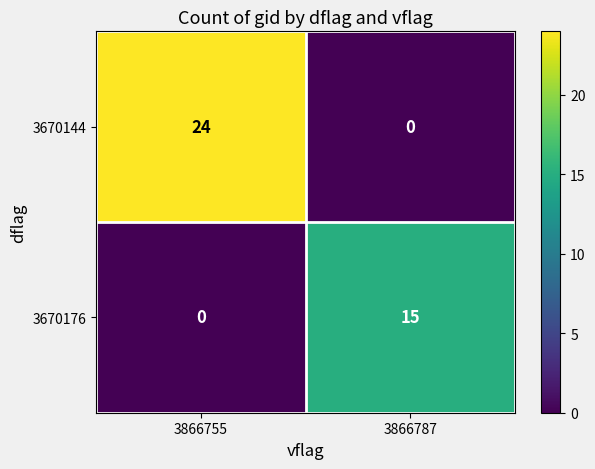

What is the approximate value of 3670144 at 3866755?

24